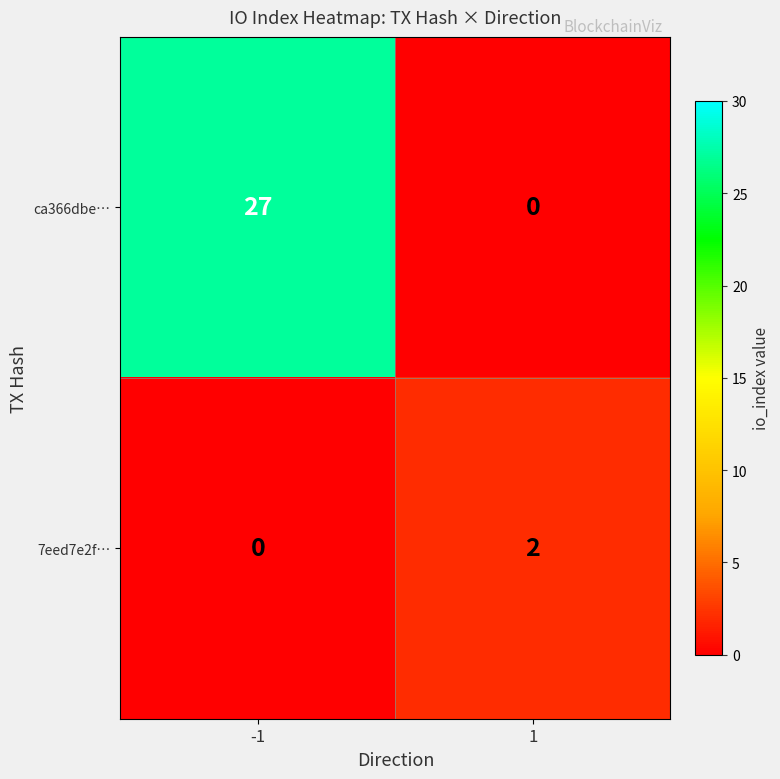

Which series has the largest total across all categories?

ca366dbe…